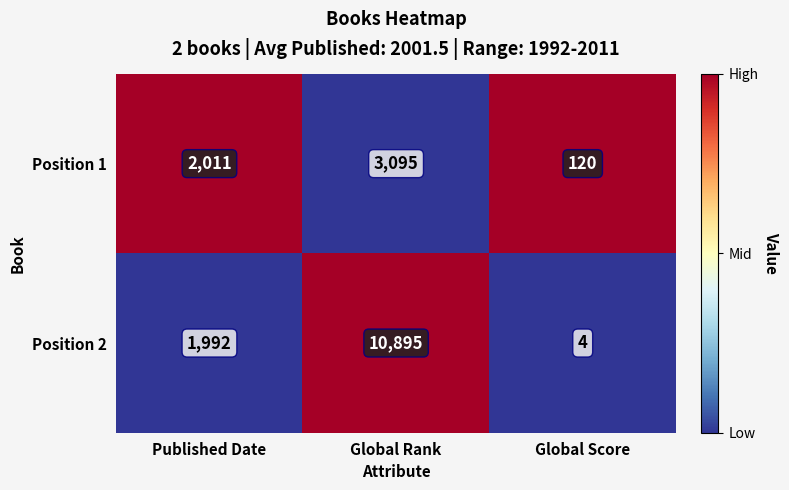

What is the average value of the Position 1 series?

1742